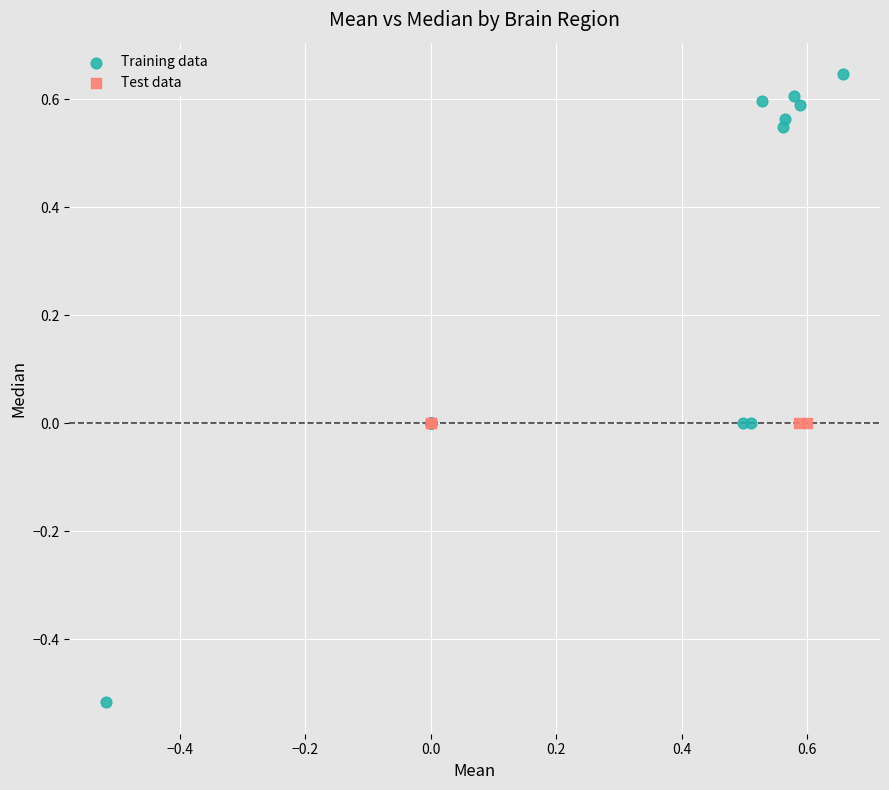

Which series reaches the maximum Y coordinate?

Training data